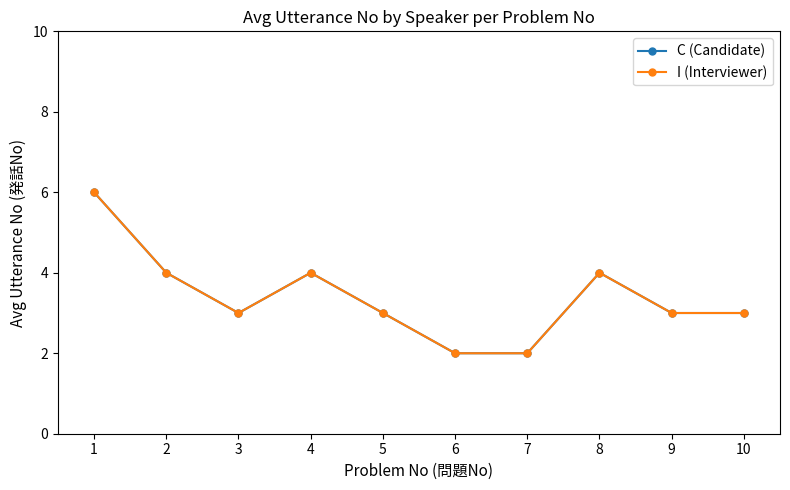

Between 2 and 5, which series saw the biggest shift?

C (Candidate)